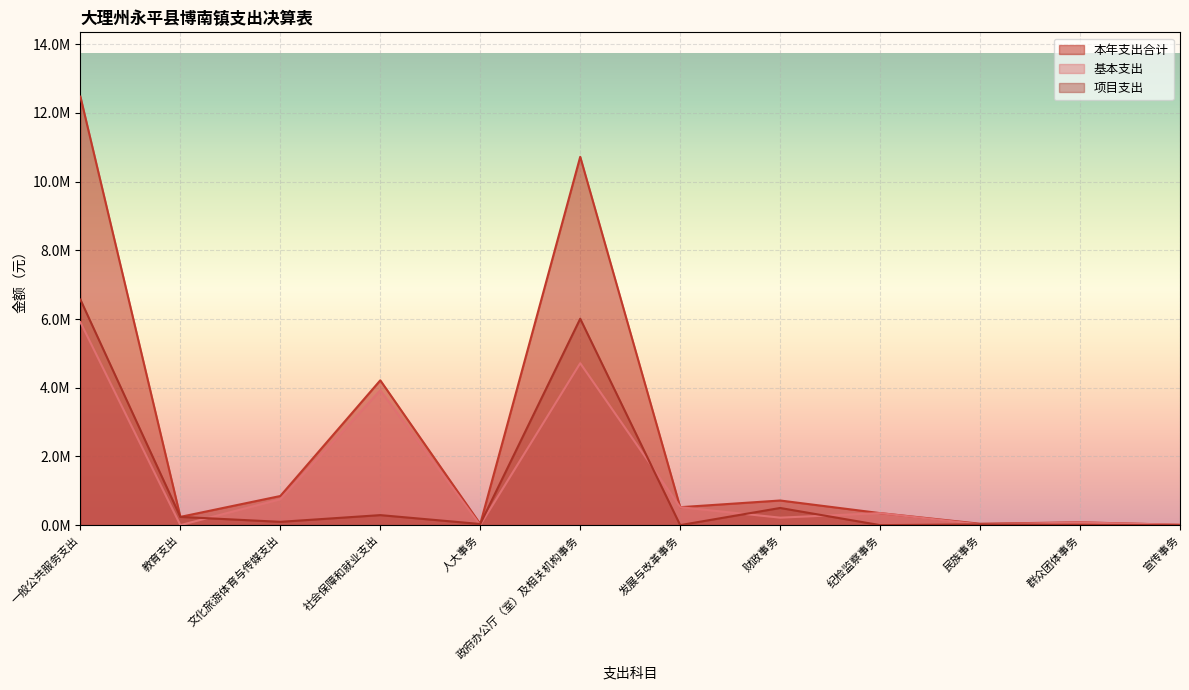

True or false: 本年支出合计 has more than 1 interior local peaks.

True